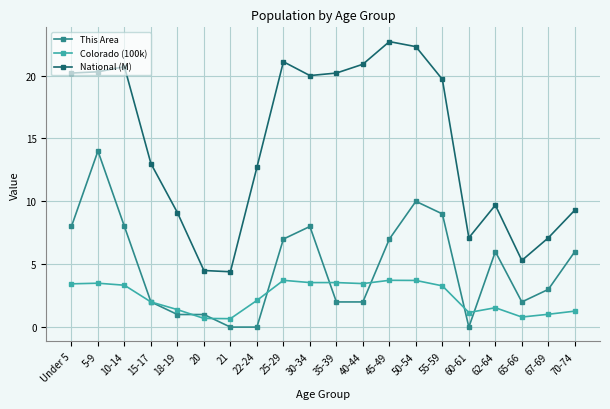

What is the value of the This Area point at the 10th from the left?

8.0